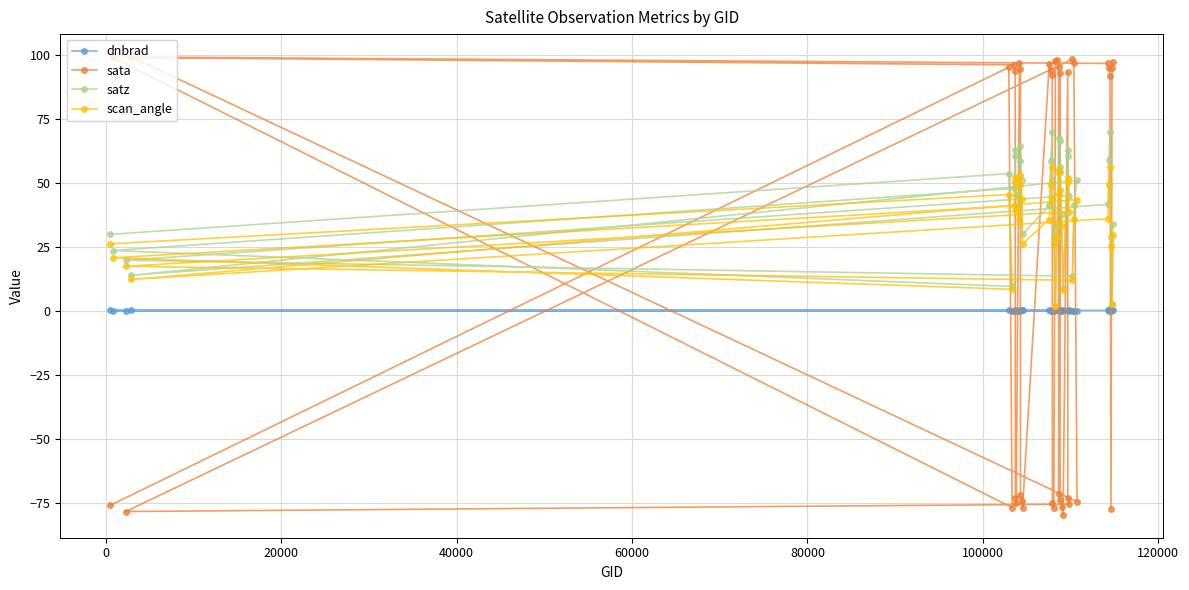

What is the value of the scan_angle point at the 28th from the left?

8.1